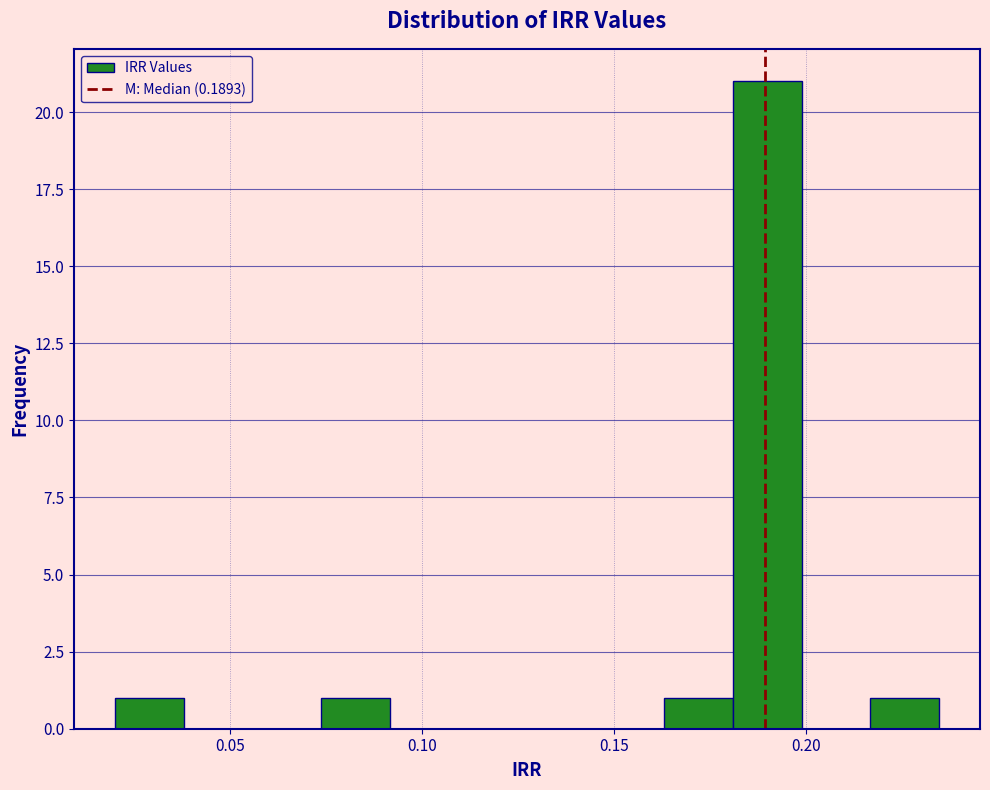

Read against the x-axis, roughly where is the centre of the tallest bar?

0.190